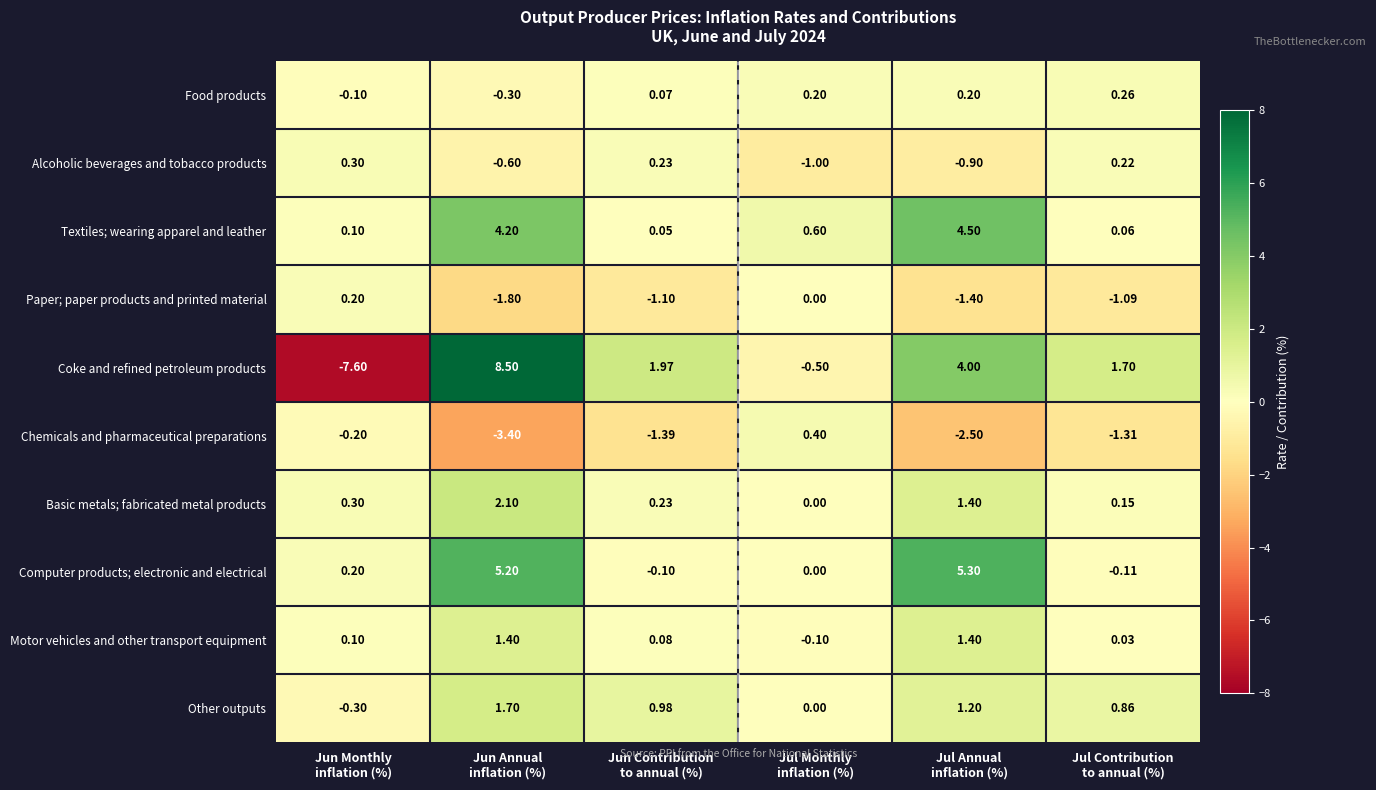

Rank the series by their maximum value, from highest to lowest.

Coke and refined petroleum products, Computer products; electronic and electrical, Textiles; wearing apparel and leather, Basic metals; fabricated metal products, Other outputs, Motor vehicles and other transport equipment, Chemicals and pharmaceutical preparations, Alcoholic beverages and tobacco products, Food products, Paper; paper products and printed material